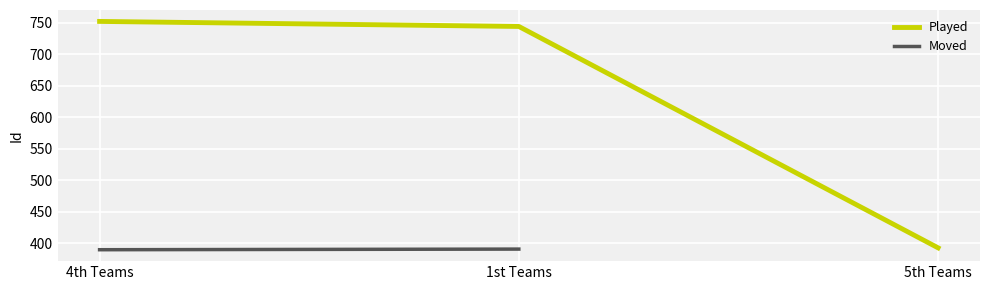

Is it true that the value at 4th Teams is 752?

True